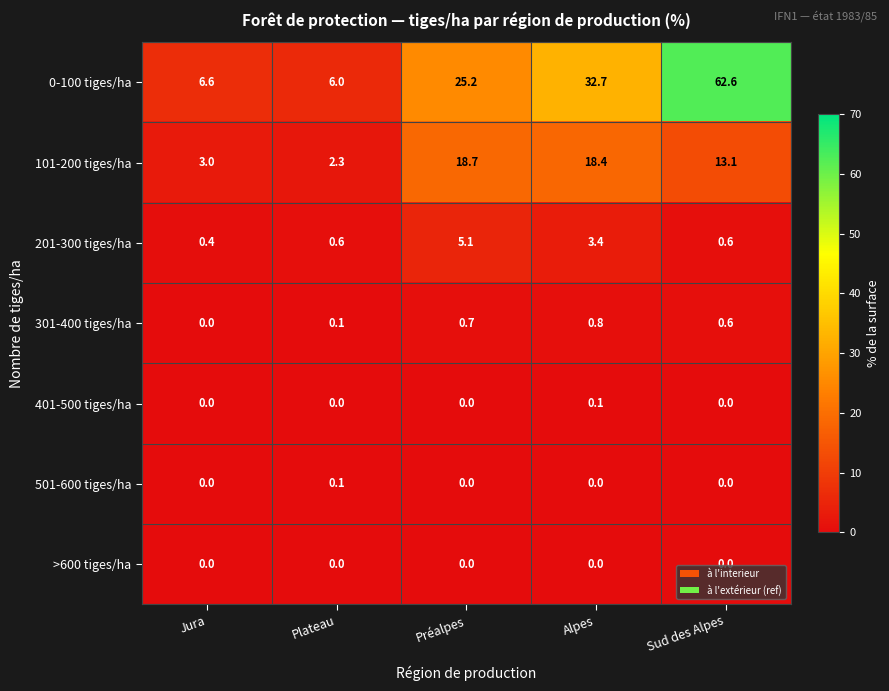

What is the maximum value shown in the chart?

62.6